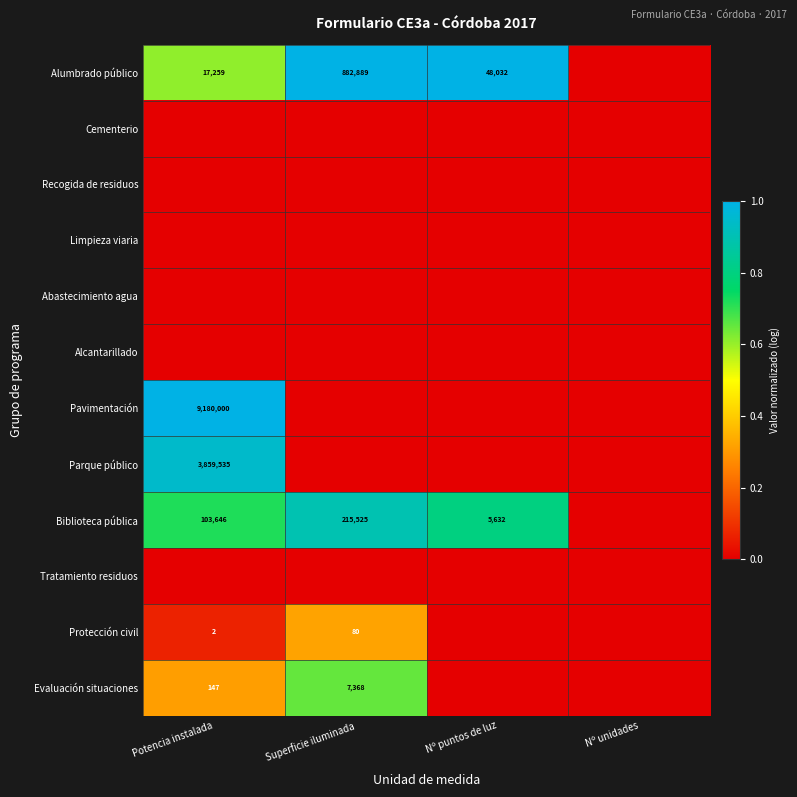

At how many categories does at least one series exceed 0?

3